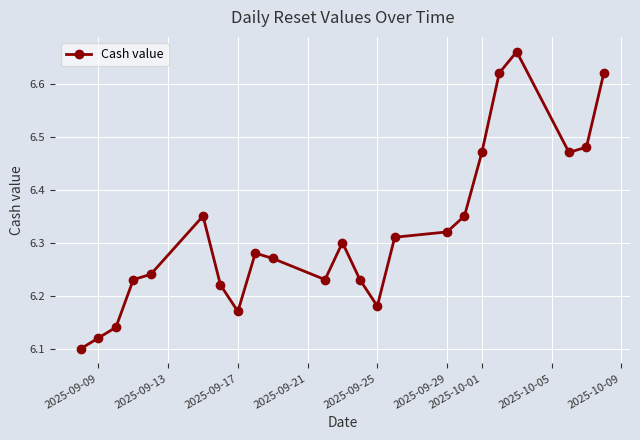

What is the difference between the maximum and second lowest values?

0.5